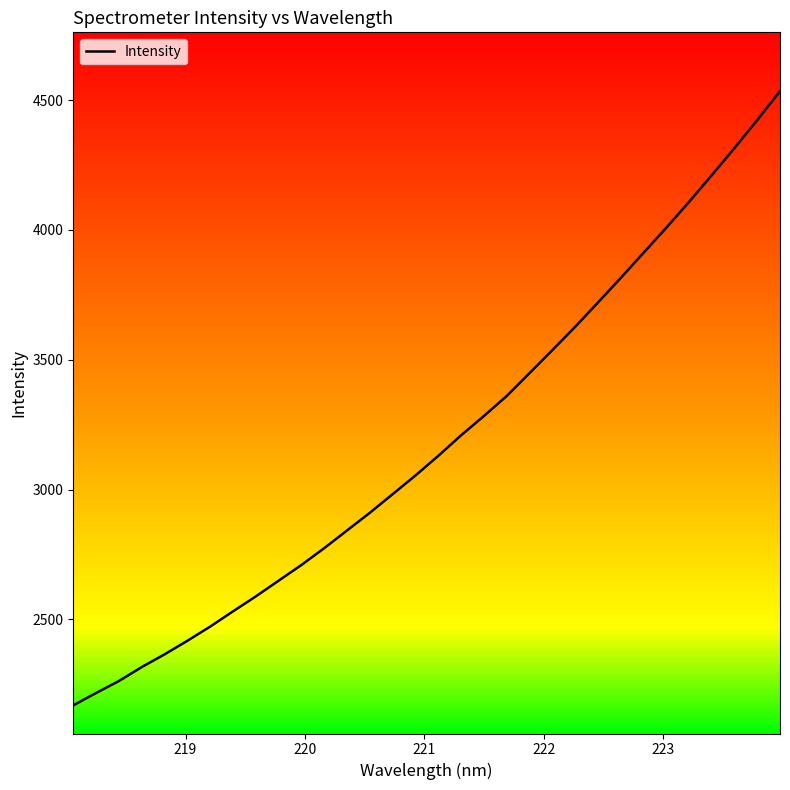

What is the sum of all values?

101900.4